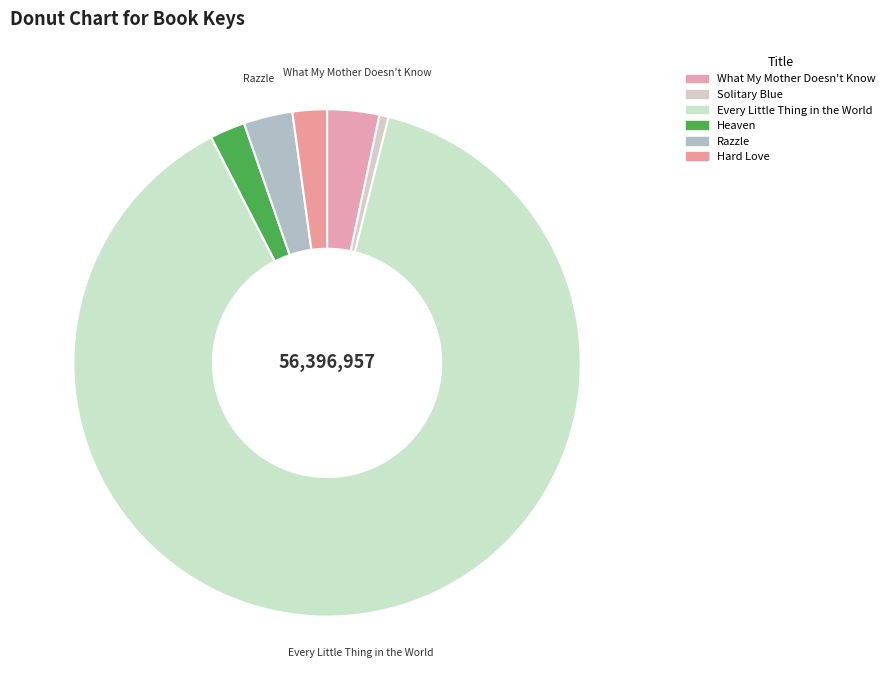

How many segments does this pie chart have?

6